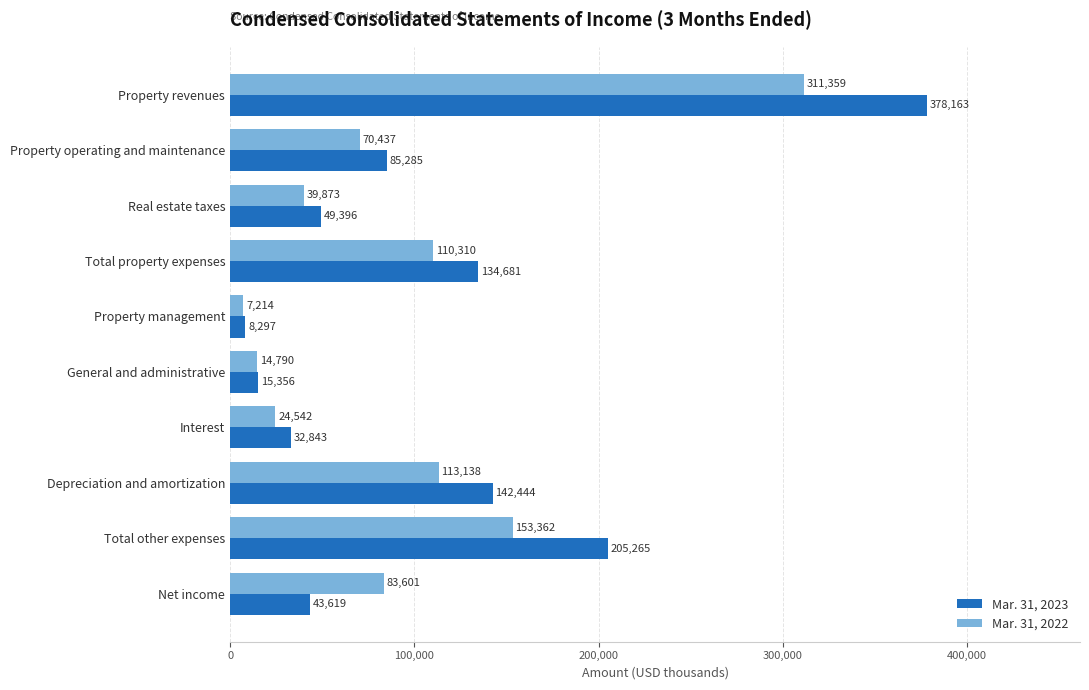

Rank the series by their maximum value, from lowest to highest.

Mar. 31, 2022, Mar. 31, 2023